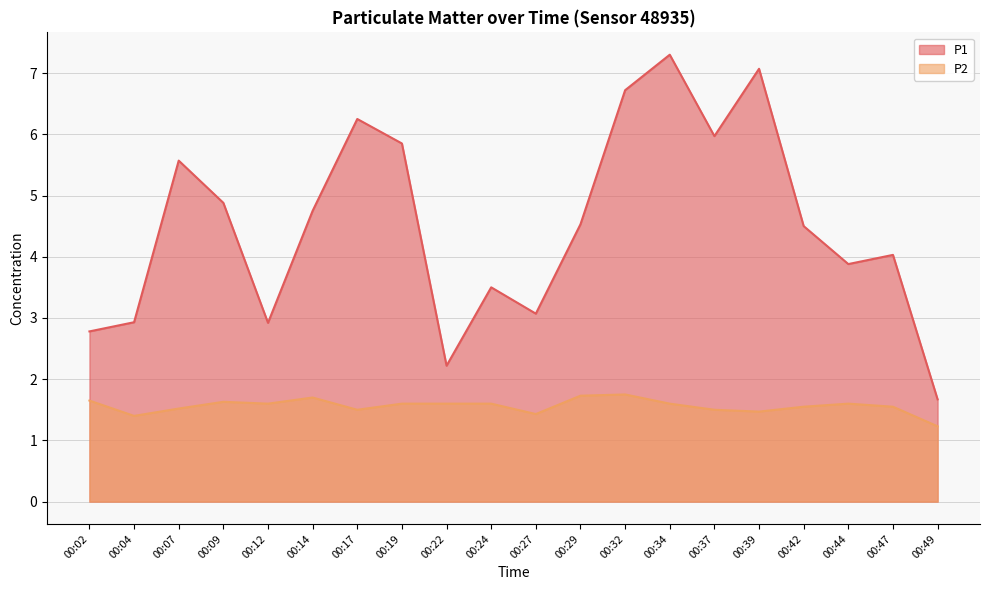

Is it true that P2 equals 1.6 at 00:22?

True